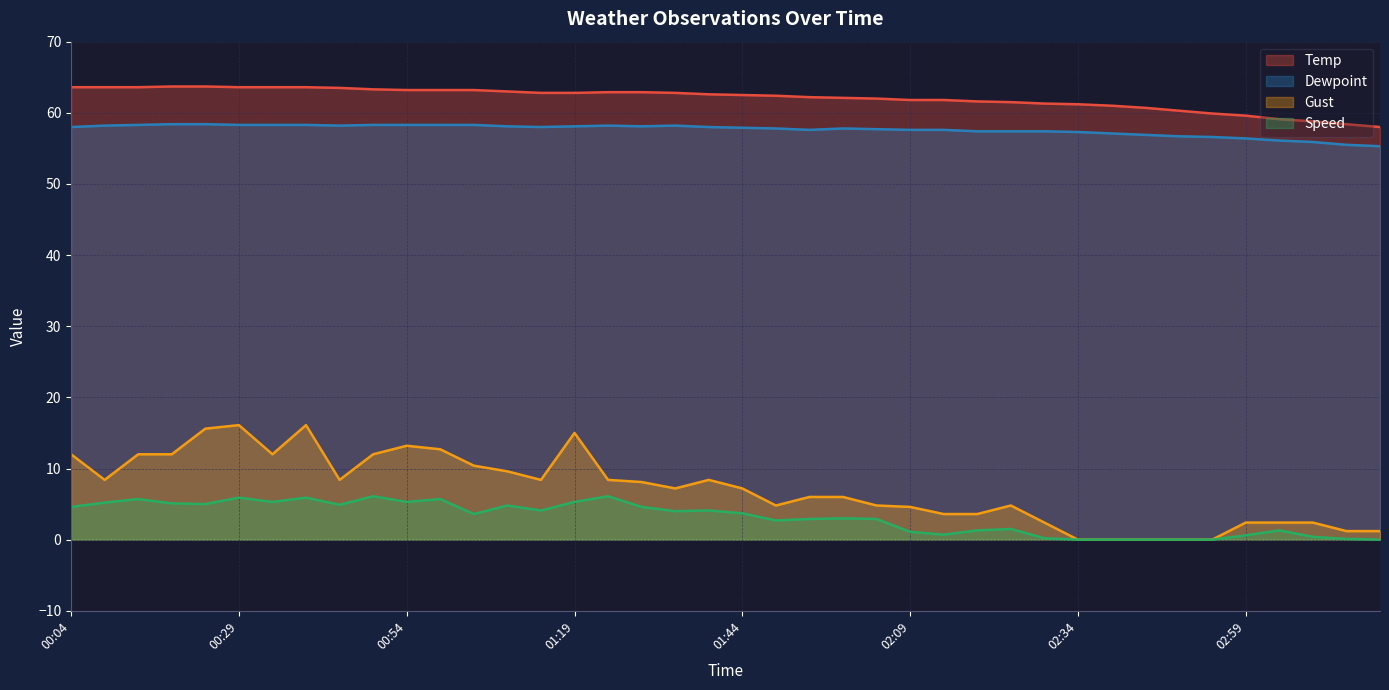

How many values in the Speed series are below 3?

18